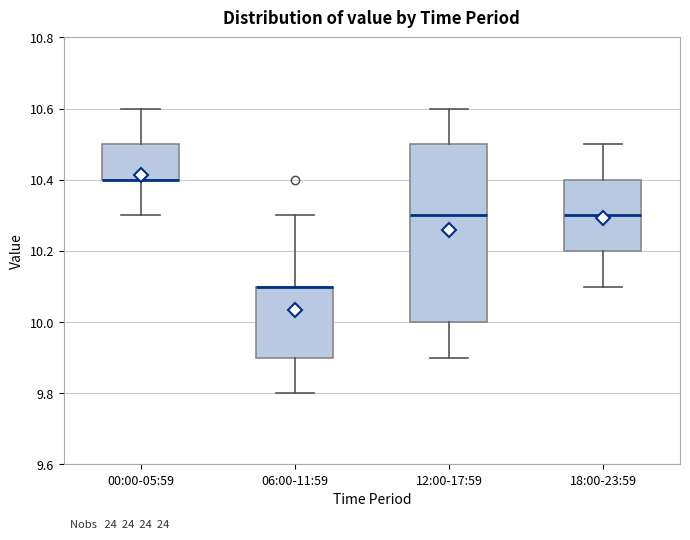

Which box is the tallest, from its lower edge to its upper edge?

12:00-17:59